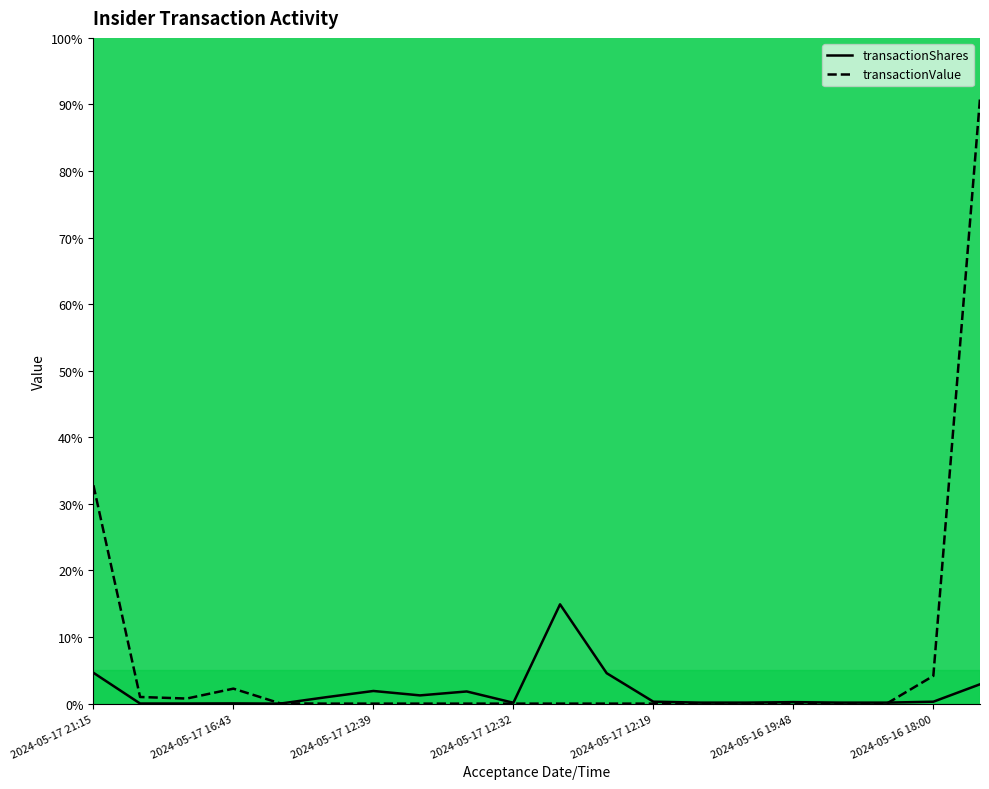

Rank the series at 2024-05-17 17:30 from highest to lowest value.

transactionValue, transactionShares